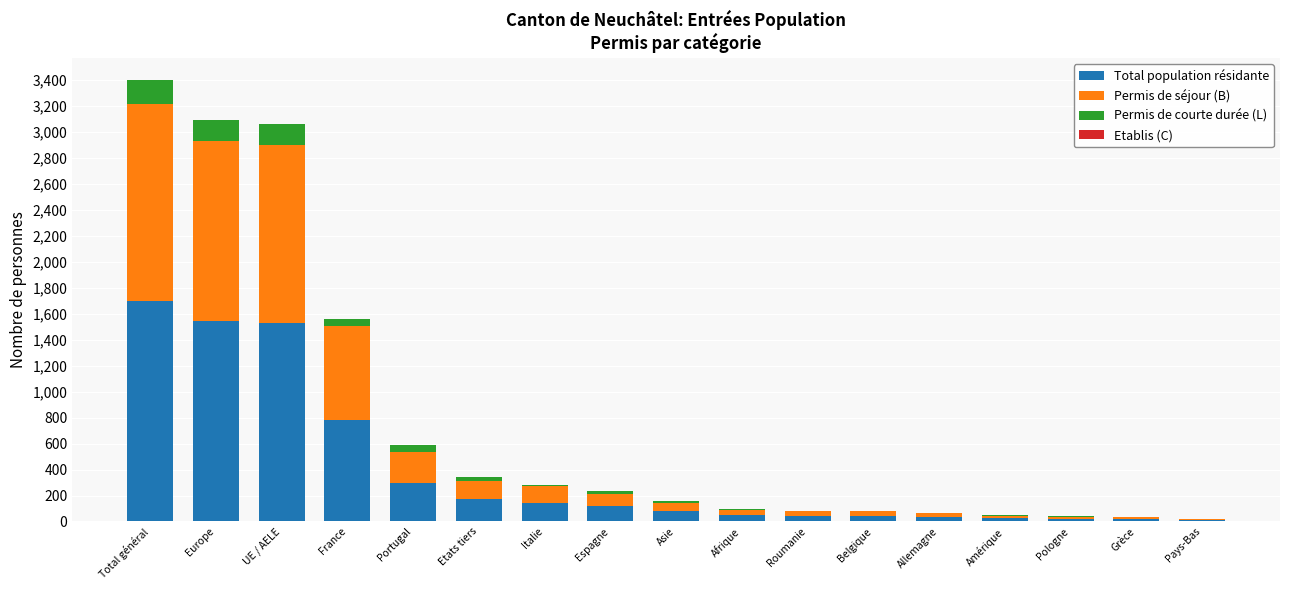

What is the highest value of the Total population résidante series?

1701